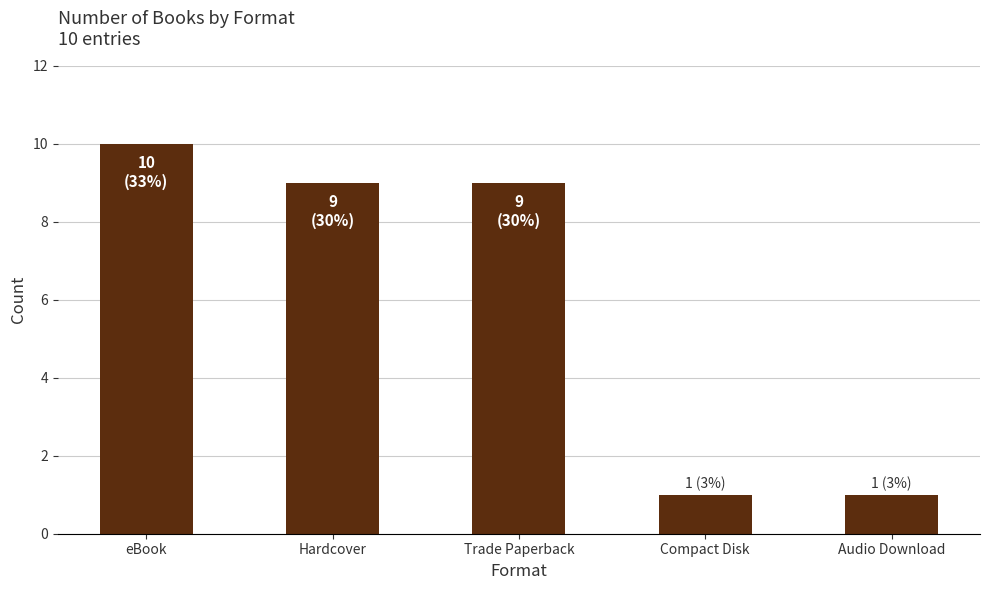

The chart shows a value of 0 at Compact Disk. True or false?

False